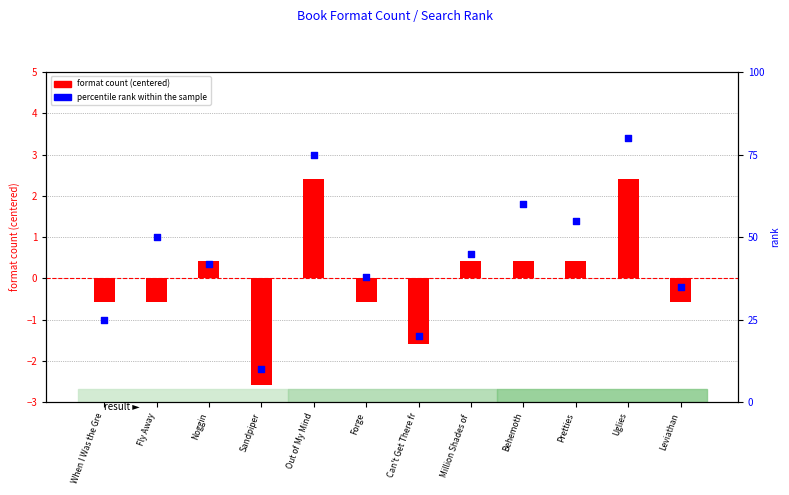

Is the value of percentile rank within the sample at Out of My Mind greater than the value of format count (centered) at Sandpiper?

Yes